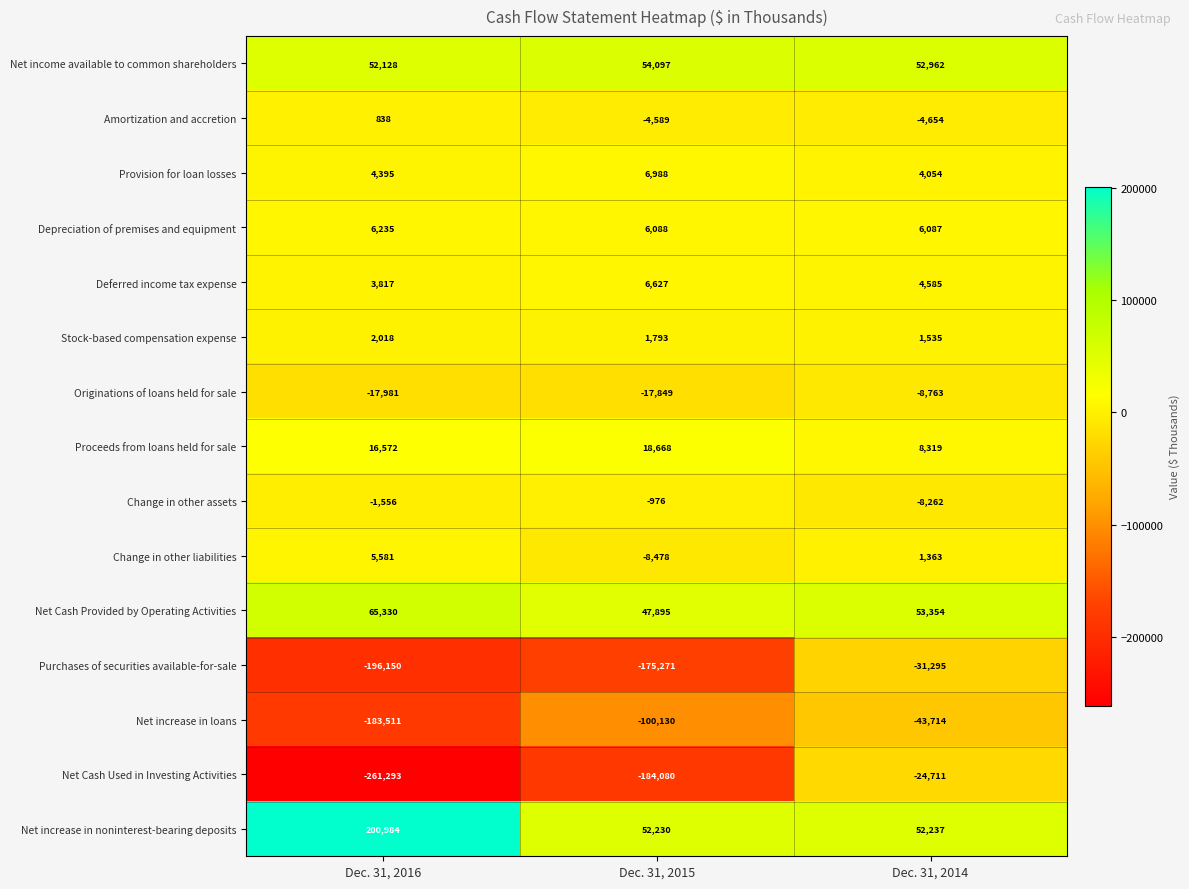

What is the difference between the maximum and minimum values in the Proceeds from loans held for sale series?

10349